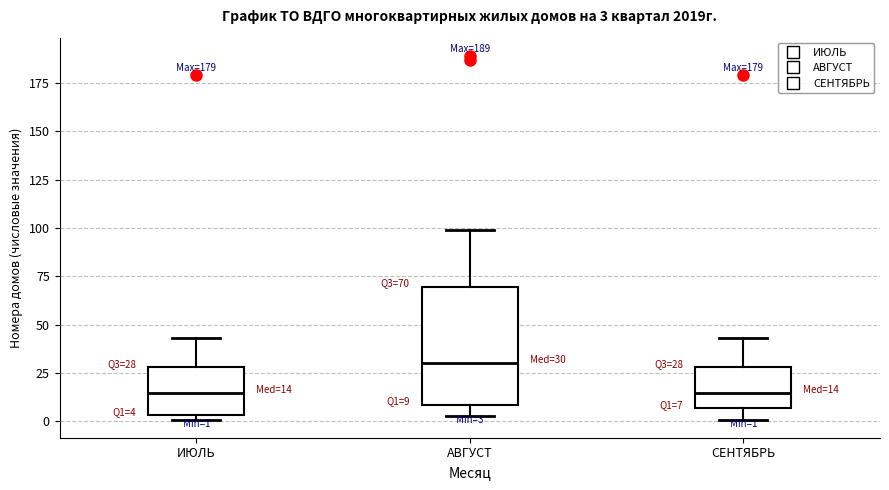

Which box's median line is the highest?

АВГУСТ